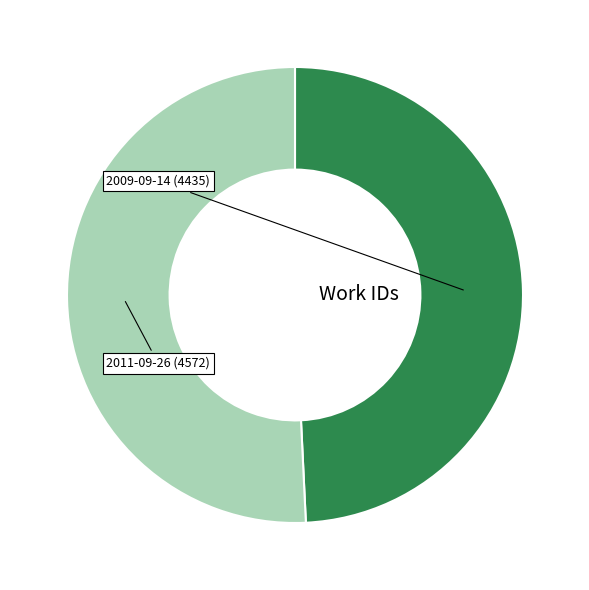

Count the number of slices in the pie.

2